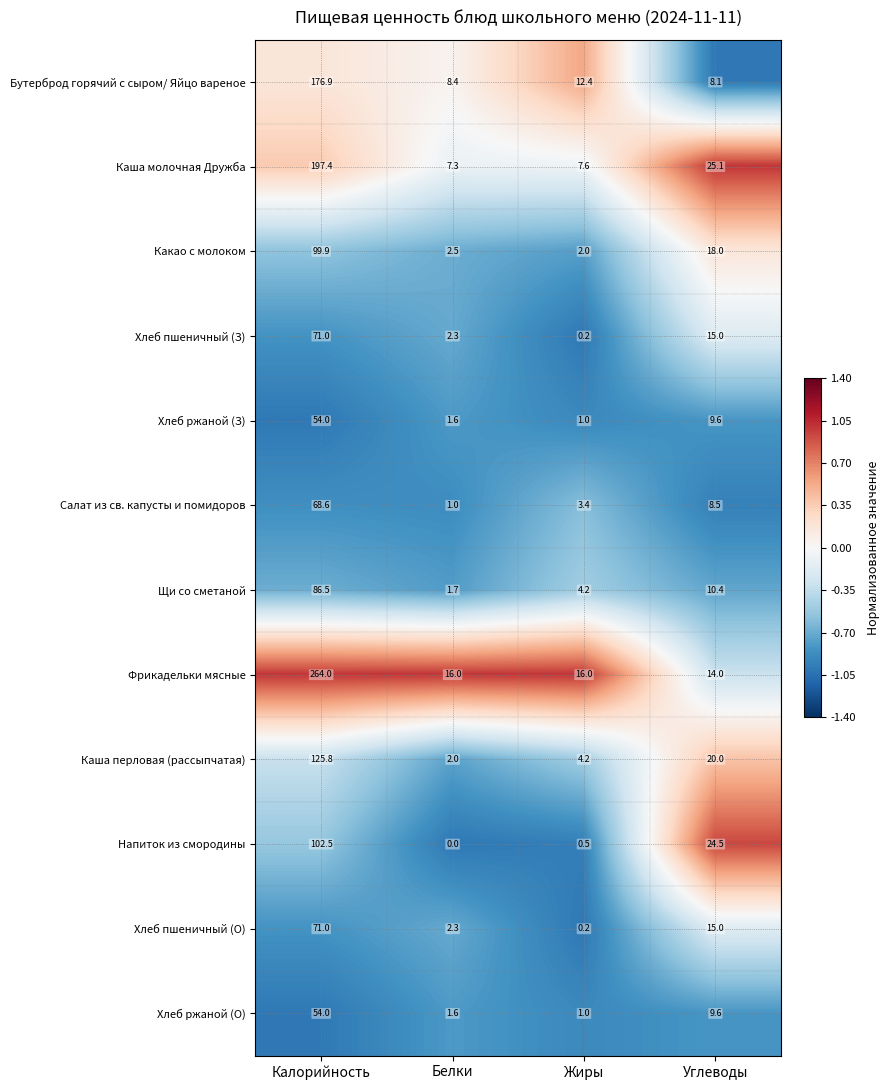

Is it true that Салат из св. капусты и помидоров equals 116.0 at Калорийность?

False